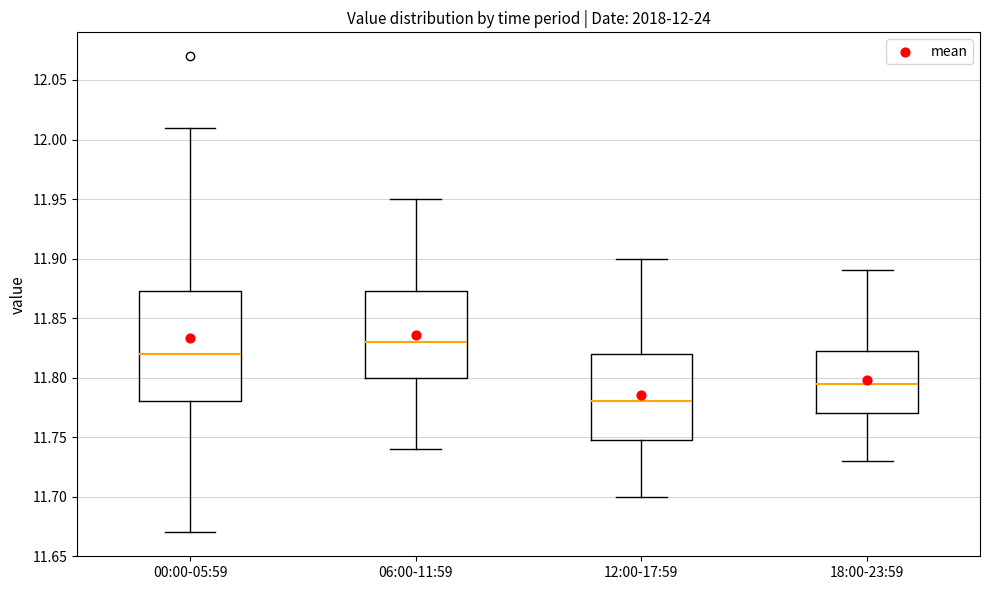

Which box's median line is the highest?

06:00-11:59